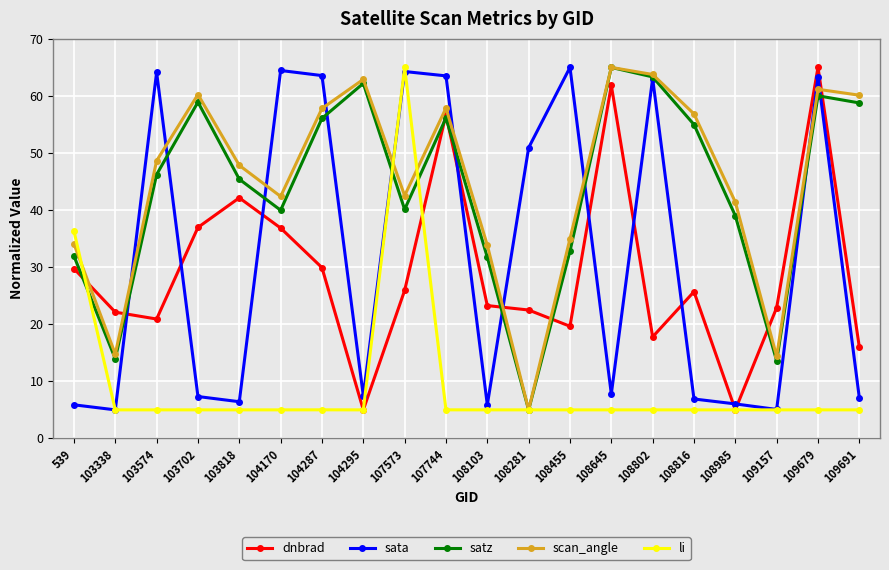

What is the value of the satz point at the 5th from the left?

45.4